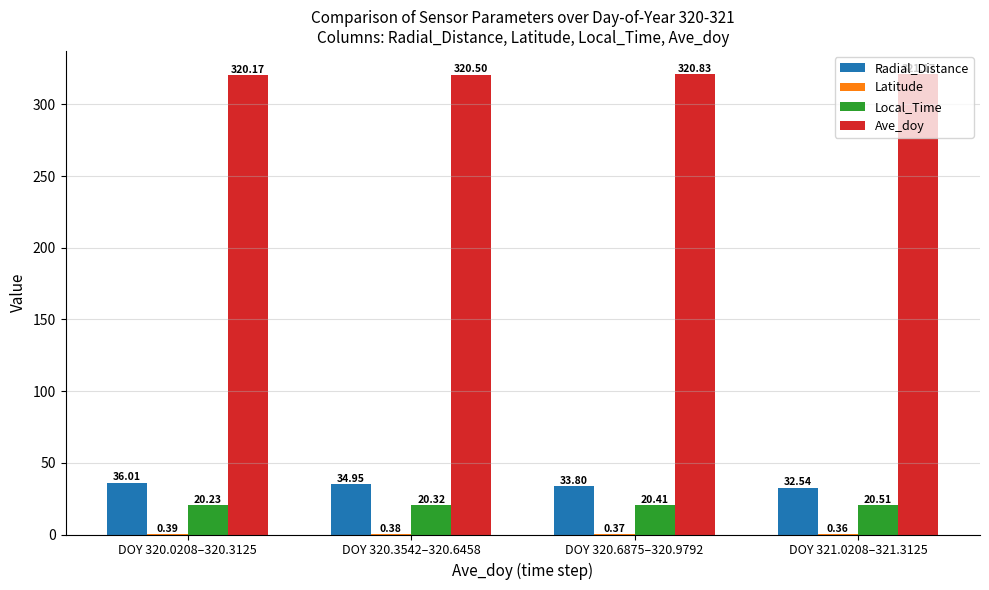

What is the total value across all series at DOY 320.3542–320.6458?

376.2